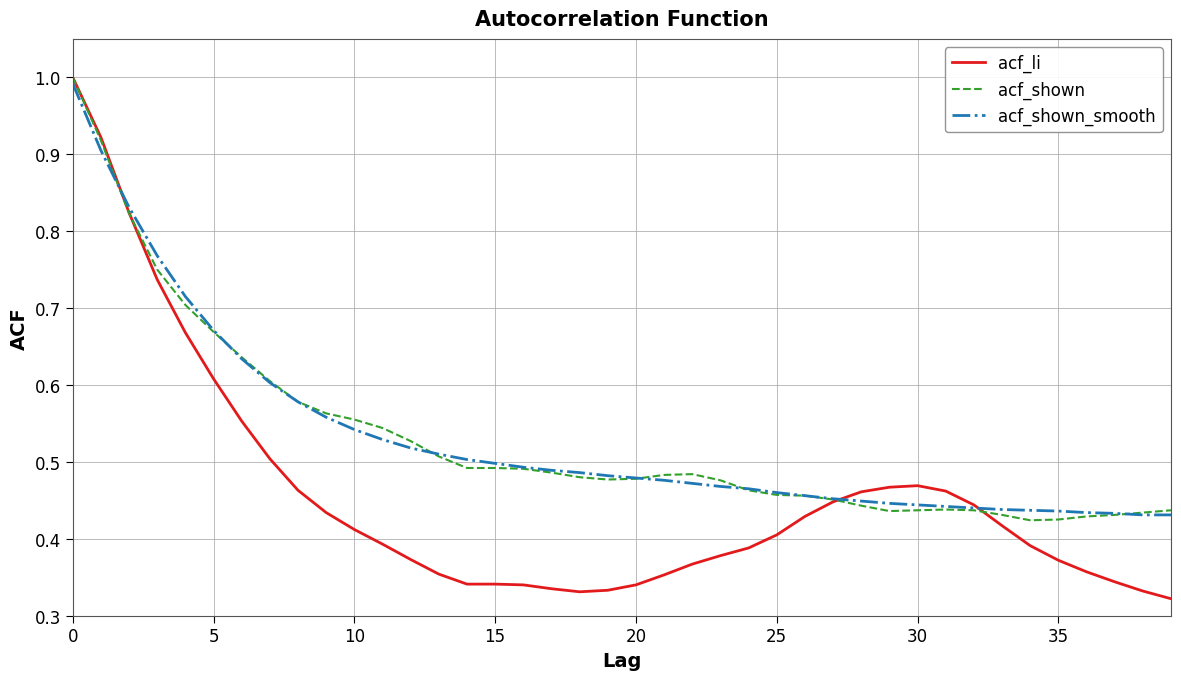

Which series has the largest range (max minus min)?

acf_li